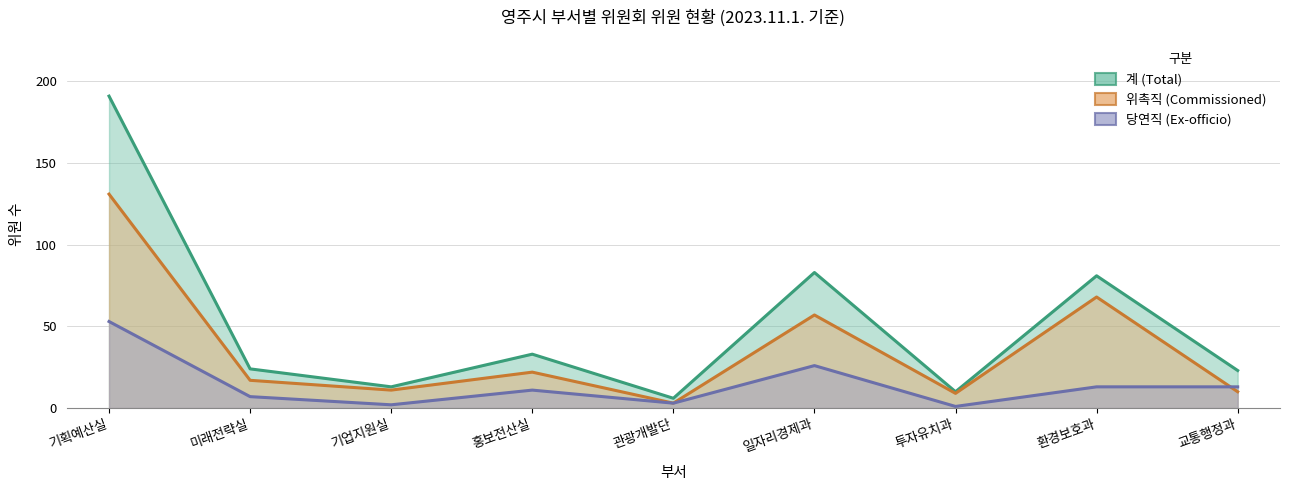

What is the minimum value shown in the chart?

1